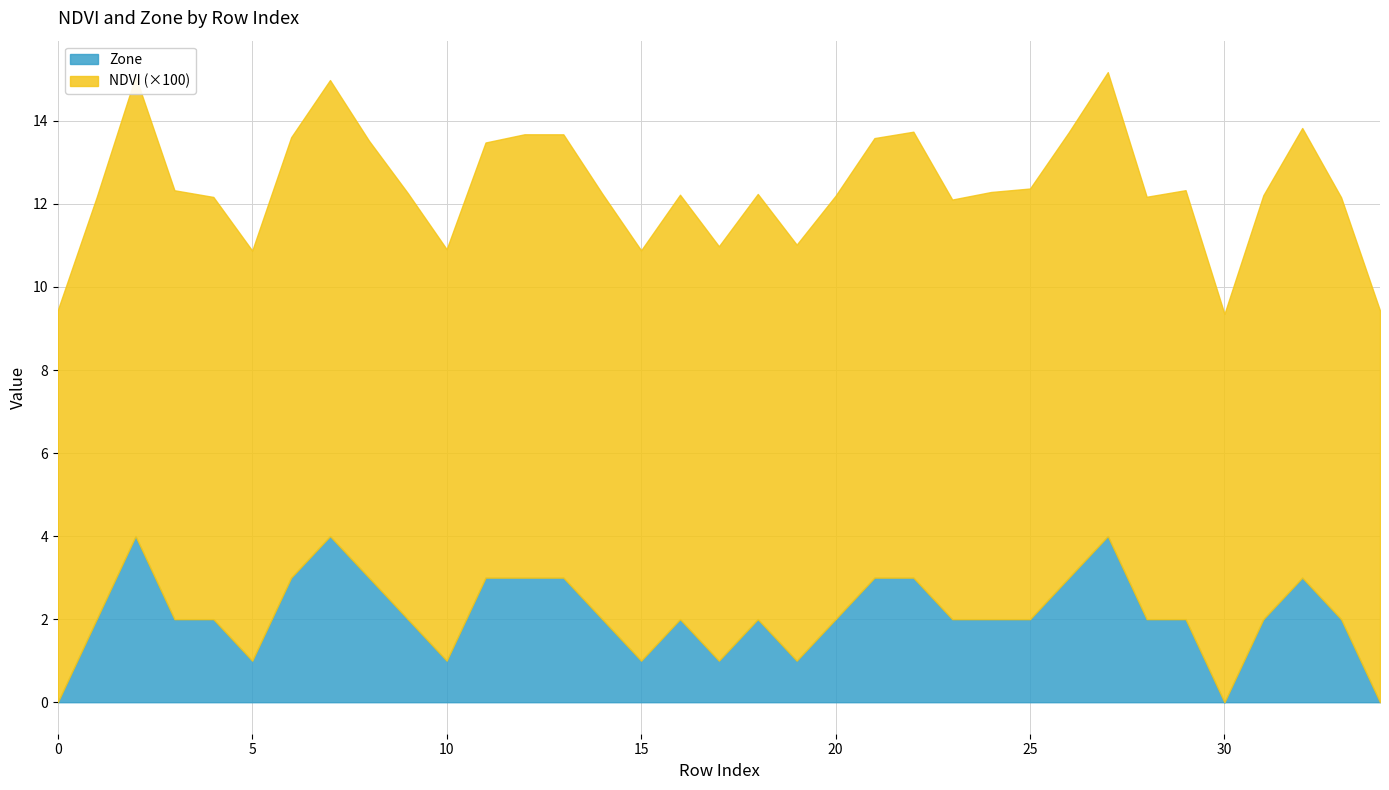

True or false: Zone has a value of 1.4 at 30.

False